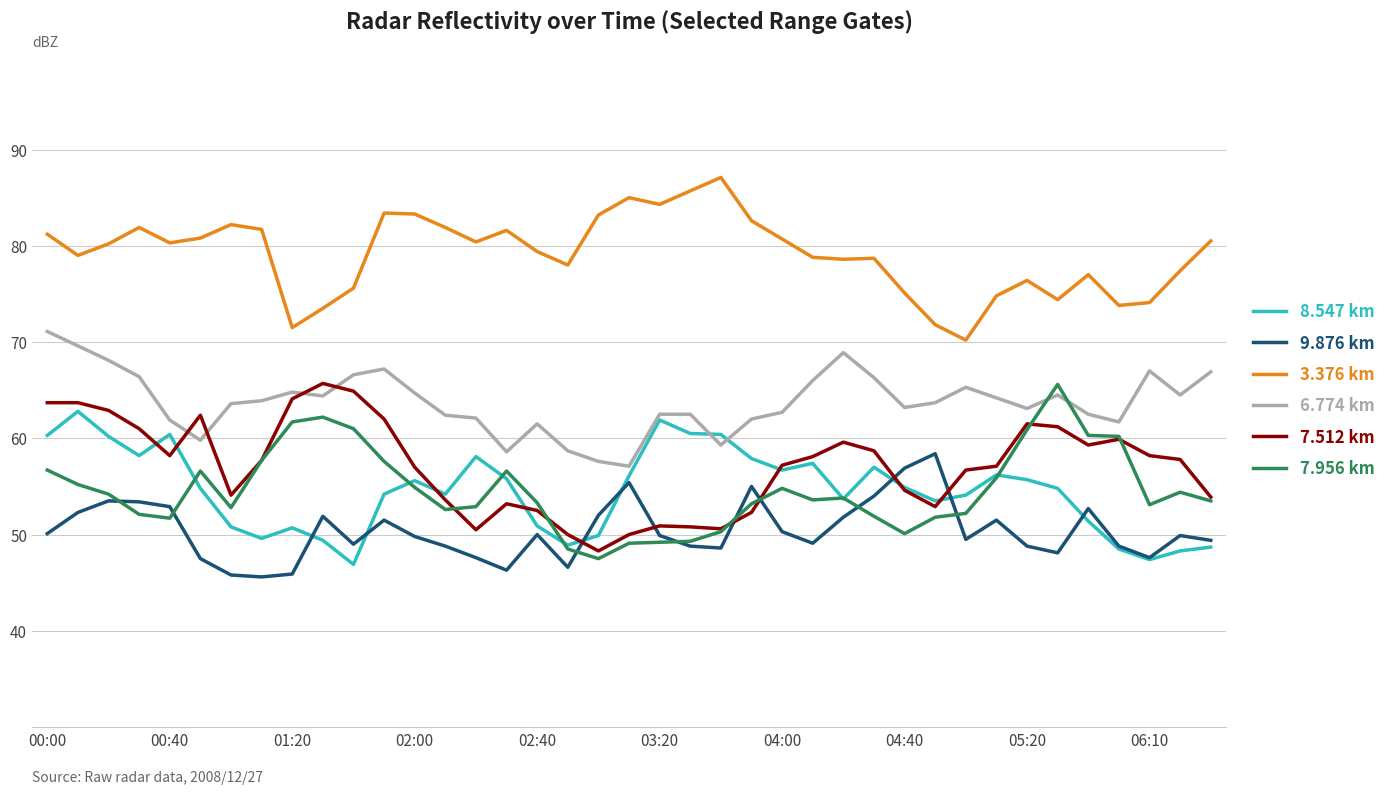

Which series has the largest range (max minus min)?

7.956 km